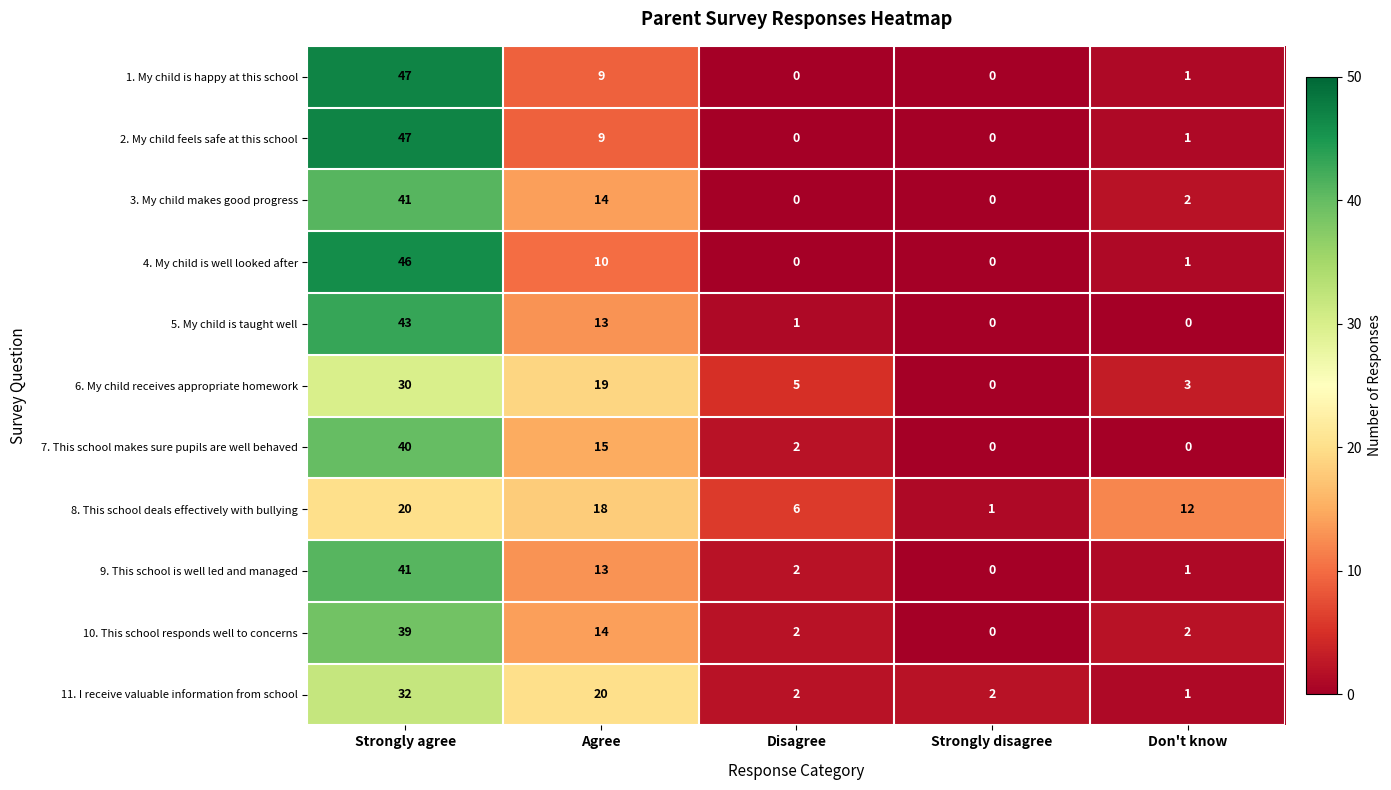

Which series changed the most between Strongly disagree and Don't know?

8. This school deals effectively with bullying